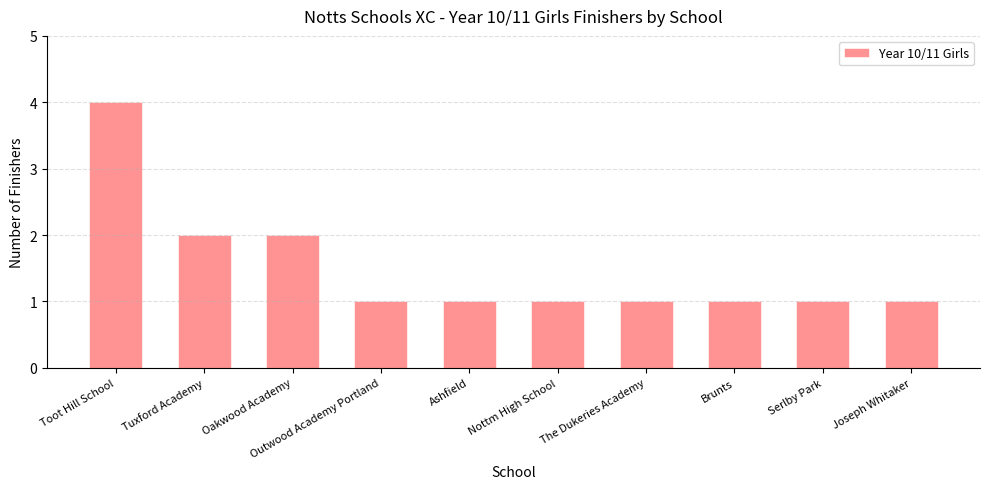

What value does the data have at Nottm High School?

1